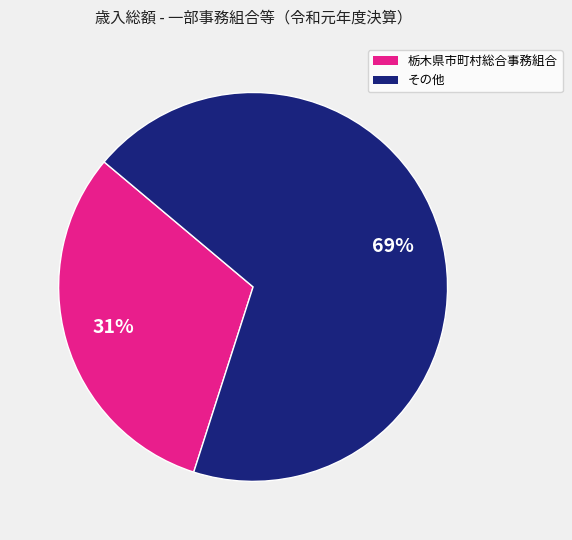

What percentage is the 栃木県市町村総合事務組合 slice, to the nearest percent?

31%